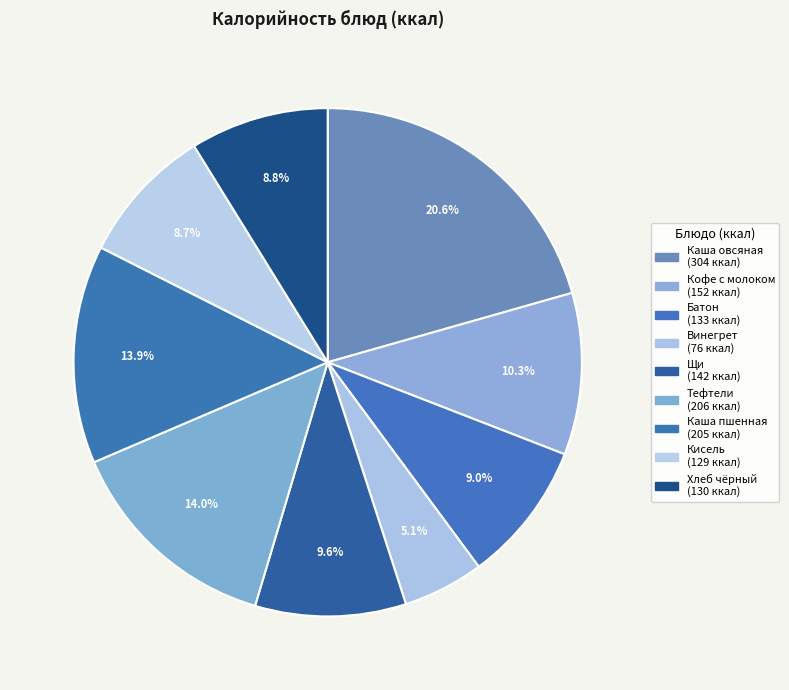

How many slices are in this pie chart?

9